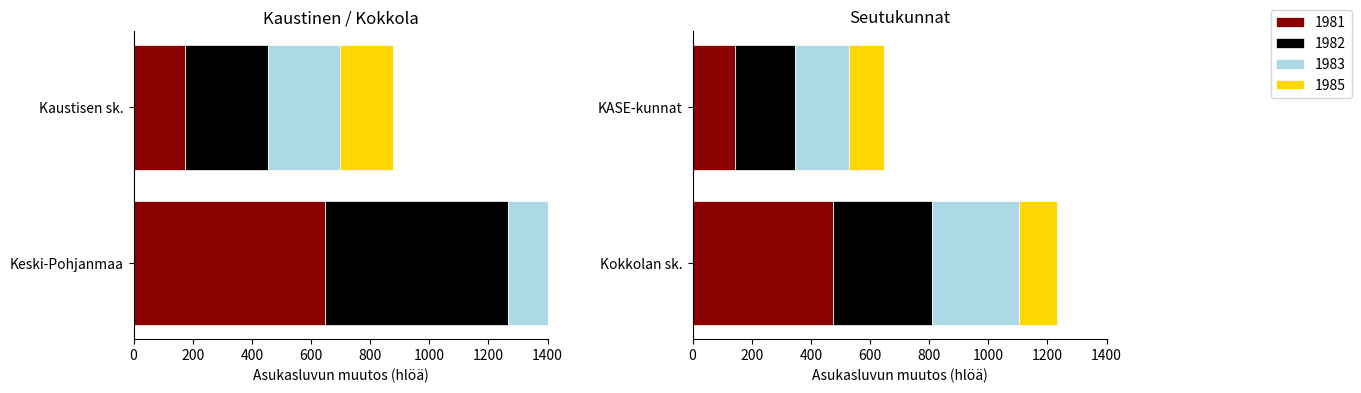

Which series has the widest spread of values?

1981